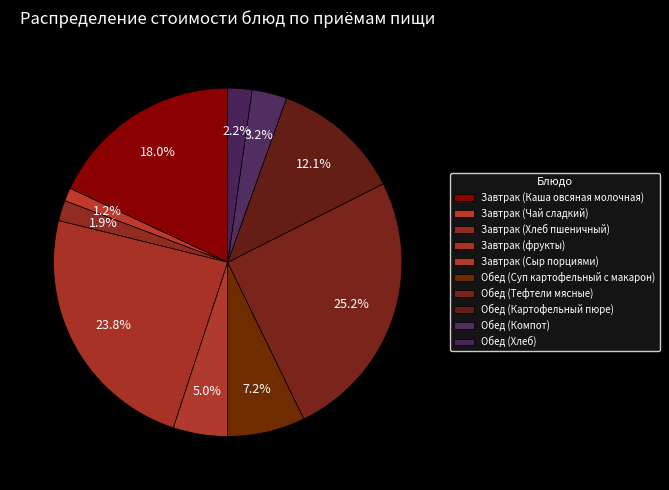

To the nearest percent, what percentage of the pie is Завтрак (Каша овсяная молочная)?

18%